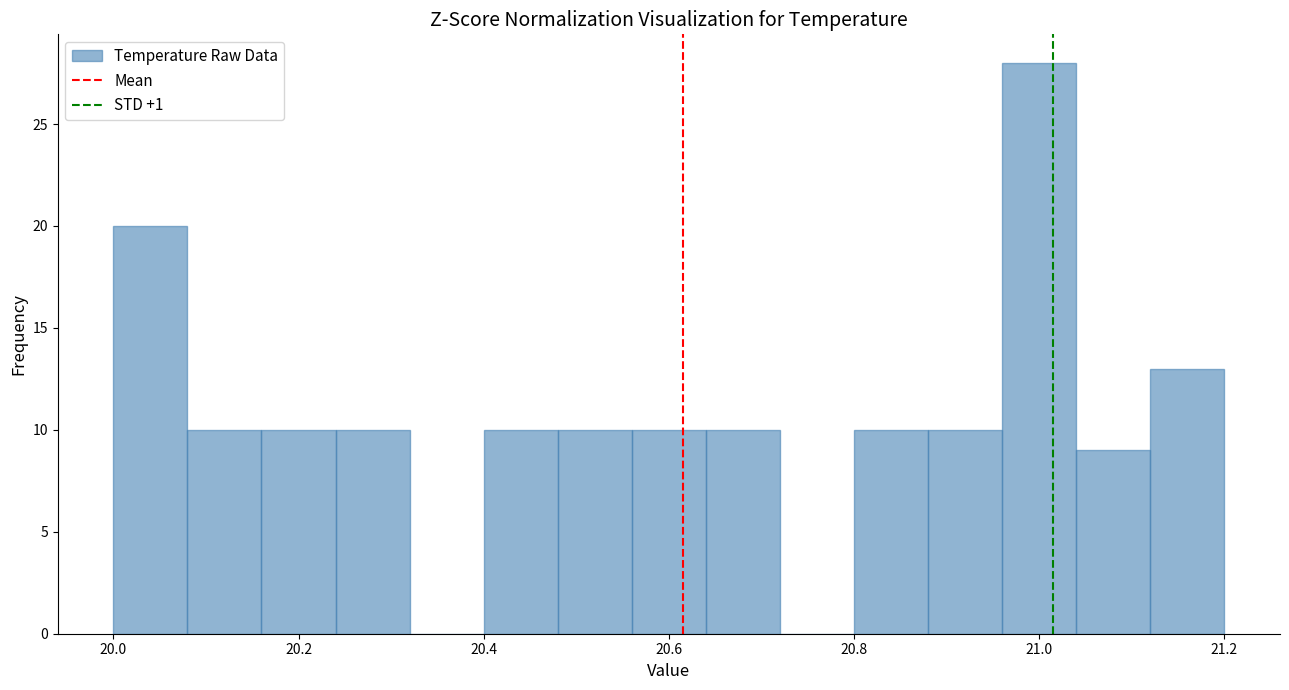

Reading left to right, transcribe this chart: for each bar, give the range it covers on the x-axis and its height. The values are not printed on the chart, so give them approximately, as read against the axis.

20.00 to 20.08: 20
20.08 to 20.16: 10
20.16 to 20.24: 10
20.24 to 20.32: 10
20.32 to 20.40: 0
20.40 to 20.48: 10
20.48 to 20.56: 10
20.56 to 20.64: 10
20.64 to 20.72: 10
20.72 to 20.80: 0
20.80 to 20.88: 10
20.88 to 20.96: 10
20.96 to 21.04: 28
21.04 to 21.12: 9
21.12 to 21.20: 13